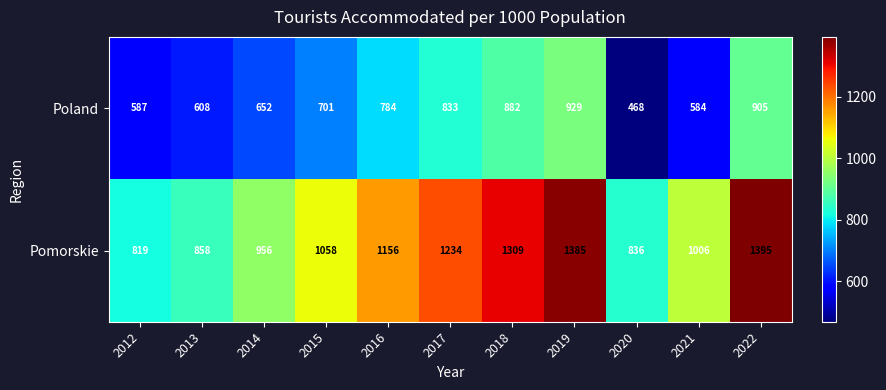

What is the spread (max minus min) of values at 2013?

250